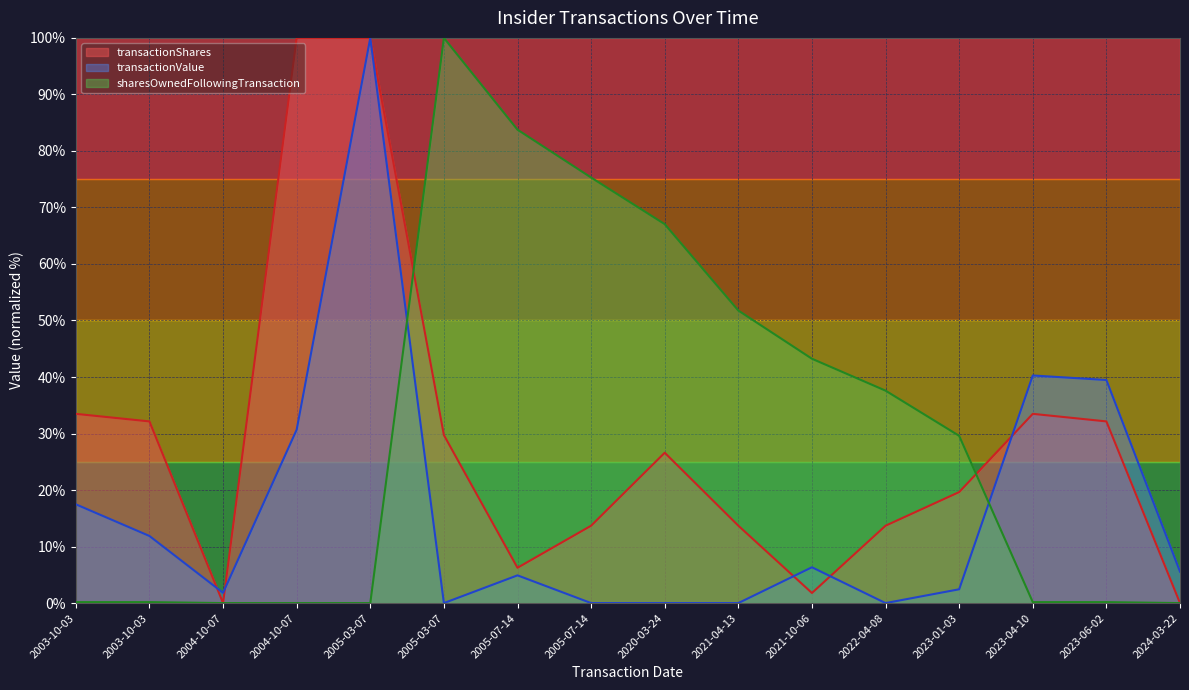

How many interior local valleys does the transactionShares series have?

3